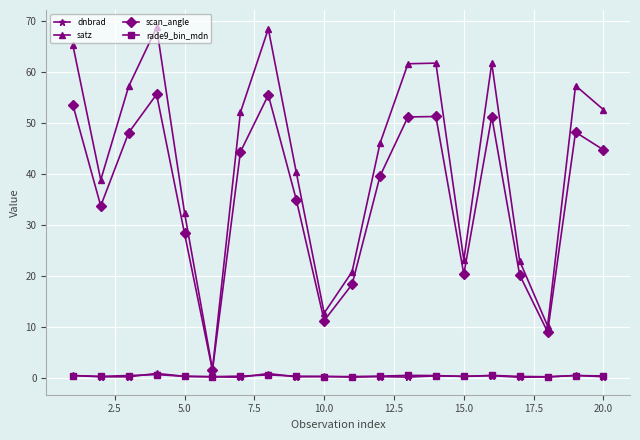

Which series has the largest total across all categories?

satz